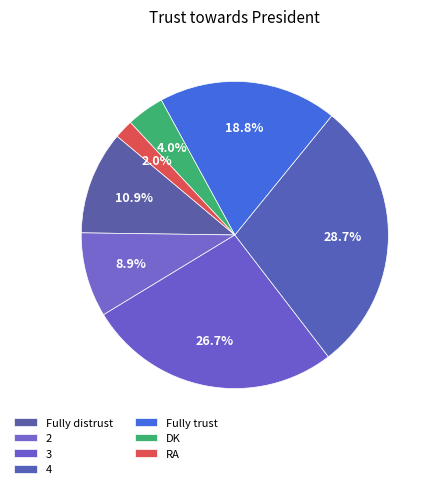

Count the number of slices in the pie.

7